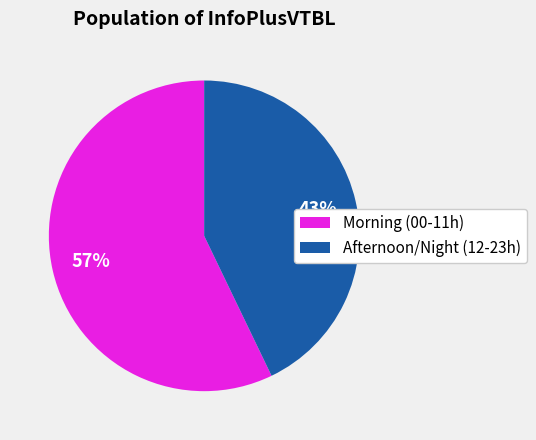

Is there a majority slice in this chart?

Yes